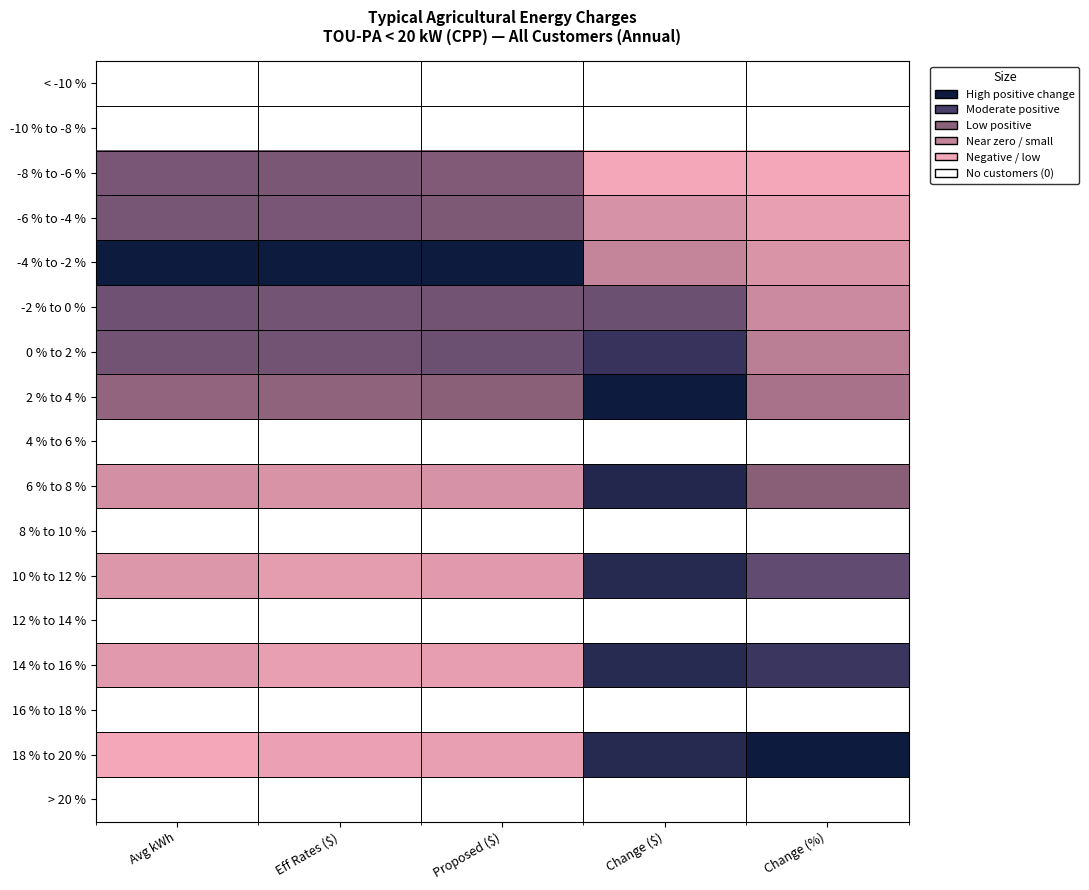

Reading right to left, extract all data points from this chart.

< -10 %: Change (%)=0.2	Change ($)=0.7	Proposed ($)=0.0	Eff Rates ($)=0.0	Avg kWh=0.1
-10 % to -8 %: Change (%)=0.2	Change ($)=0.7	Proposed ($)=0.0	Eff Rates ($)=0.0	Avg kWh=0.1
-8 % to -6 %: Change (%)=0.0	Change ($)=0.0	Proposed ($)=0.5	Eff Rates ($)=0.6	Avg kWh=0.6
-6 % to -4 %: Change (%)=0.1	Change ($)=0.1	Proposed ($)=0.6	Eff Rates ($)=0.6	Avg kWh=0.6
-4 % to -2 %: Change (%)=0.1	Change ($)=0.2	Proposed ($)=1.0	Eff Rates ($)=1.0	Avg kWh=1.0
-2 % to 0 %: Change (%)=0.2	Change ($)=0.6	Proposed ($)=0.6	Eff Rates ($)=0.6	Avg kWh=0.6
0 % to 2 %: Change (%)=0.3	Change ($)=0.8	Proposed ($)=0.6	Eff Rates ($)=0.6	Avg kWh=0.6
2 % to 4 %: Change (%)=0.4	Change ($)=1.0	Proposed ($)=0.5	Eff Rates ($)=0.5	Avg kWh=0.5
4 % to 6 %: Change (%)=0.2	Change ($)=0.7	Proposed ($)=0.0	Eff Rates ($)=0.0	Avg kWh=0.1
6 % to 8 %: Change (%)=0.5	Change ($)=0.9	Proposed ($)=0.2	Eff Rates ($)=0.1	Avg kWh=0.2
8 % to 10 %: Change (%)=0.2	Change ($)=0.7	Proposed ($)=0.0	Eff Rates ($)=0.0	Avg kWh=0.1
10 % to 12 %: Change (%)=0.7	Change ($)=0.9	Proposed ($)=0.1	Eff Rates ($)=0.1	Avg kWh=0.1
12 % to 14 %: Change (%)=0.2	Change ($)=0.7	Proposed ($)=0.0	Eff Rates ($)=0.0	Avg kWh=0.1
14 % to 16 %: Change (%)=0.8	Change ($)=0.9	Proposed ($)=0.1	Eff Rates ($)=0.1	Avg kWh=0.1
16 % to 18 %: Change (%)=0.2	Change ($)=0.7	Proposed ($)=0.0	Eff Rates ($)=0.0	Avg kWh=0.1
18 % to 20 %: Change (%)=1.0	Change ($)=0.9	Proposed ($)=0.1	Eff Rates ($)=0.0	Avg kWh=0.0
> 20 %: Change (%)=0.2	Change ($)=0.7	Proposed ($)=0.0	Eff Rates ($)=0.0	Avg kWh=0.1